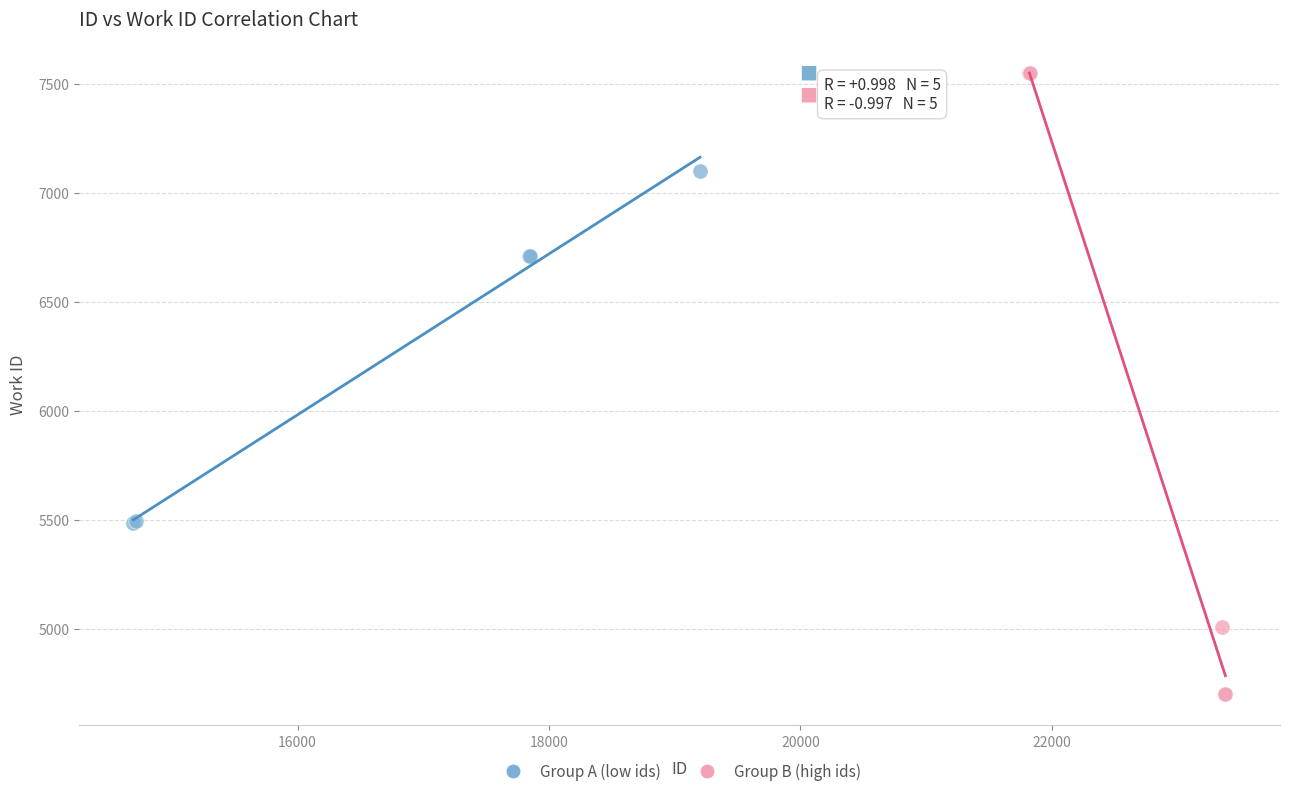

What are all the series names shown in the legend?

Group A (low ids), Group B (high ids)